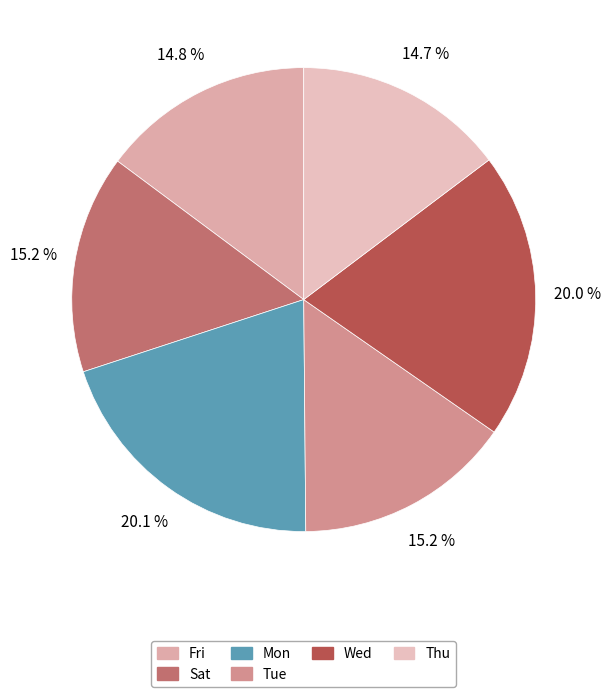

How many segments does this pie chart have?

6